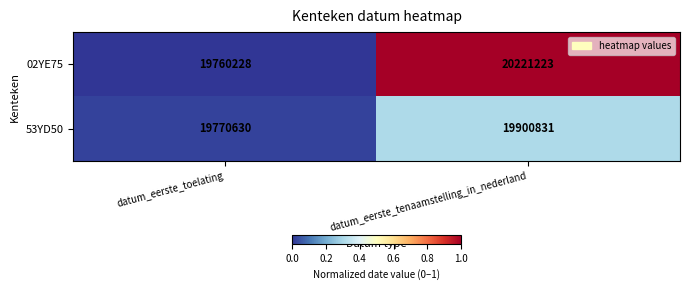

What is the greatest value displayed?

20221223